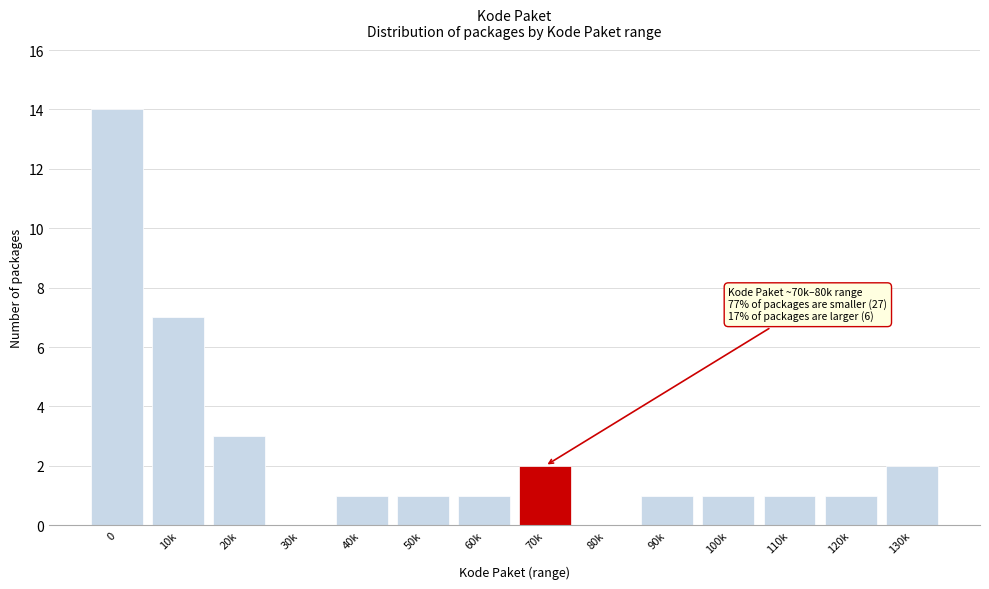

Reading left to right, list all the values displayed in this chart.

0=14	10k=7	20k=3	30k=0	40k=1	50k=1	60k=1	70k=2	80k=0	90k=1	100k=1	110k=1	120k=1	130k=2